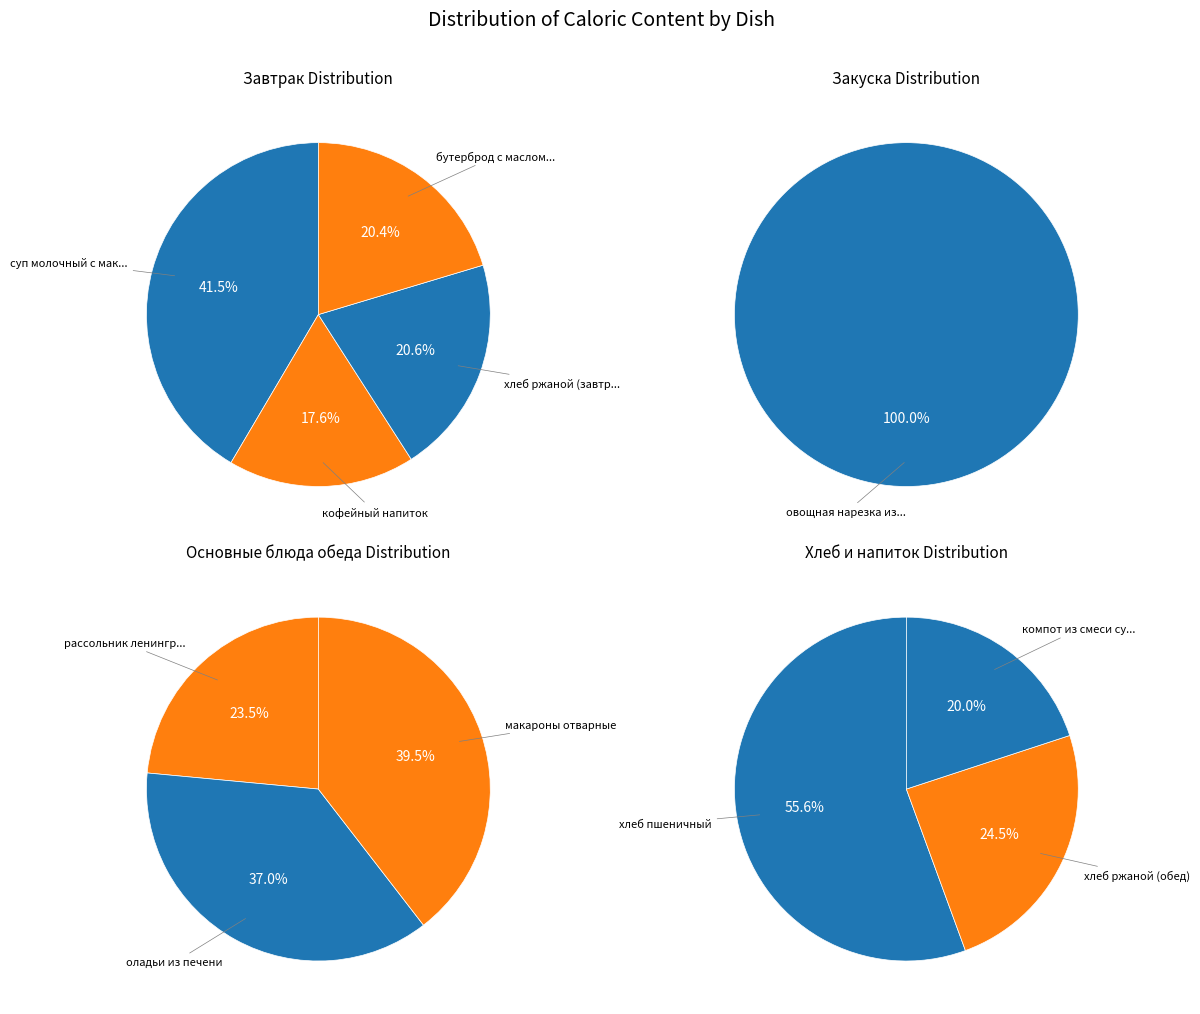

What is the largest slice in the pie chart?

хлеб пшеничный